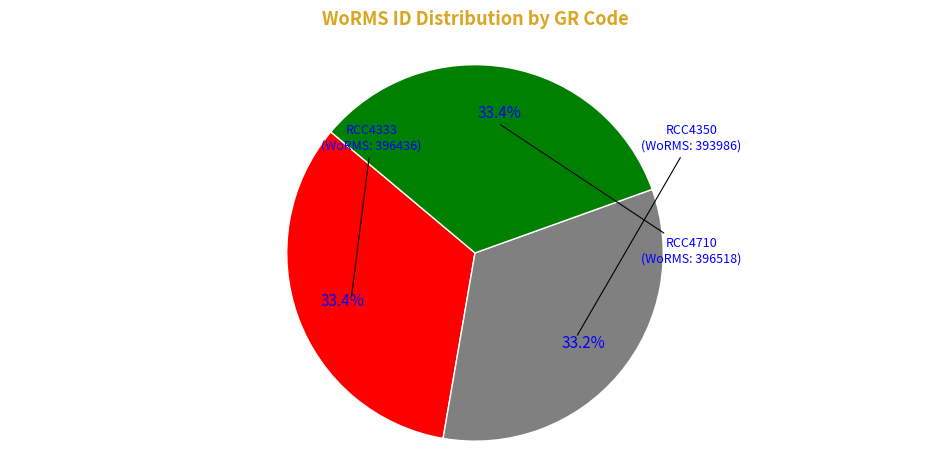

Is there a majority slice in this chart?

No